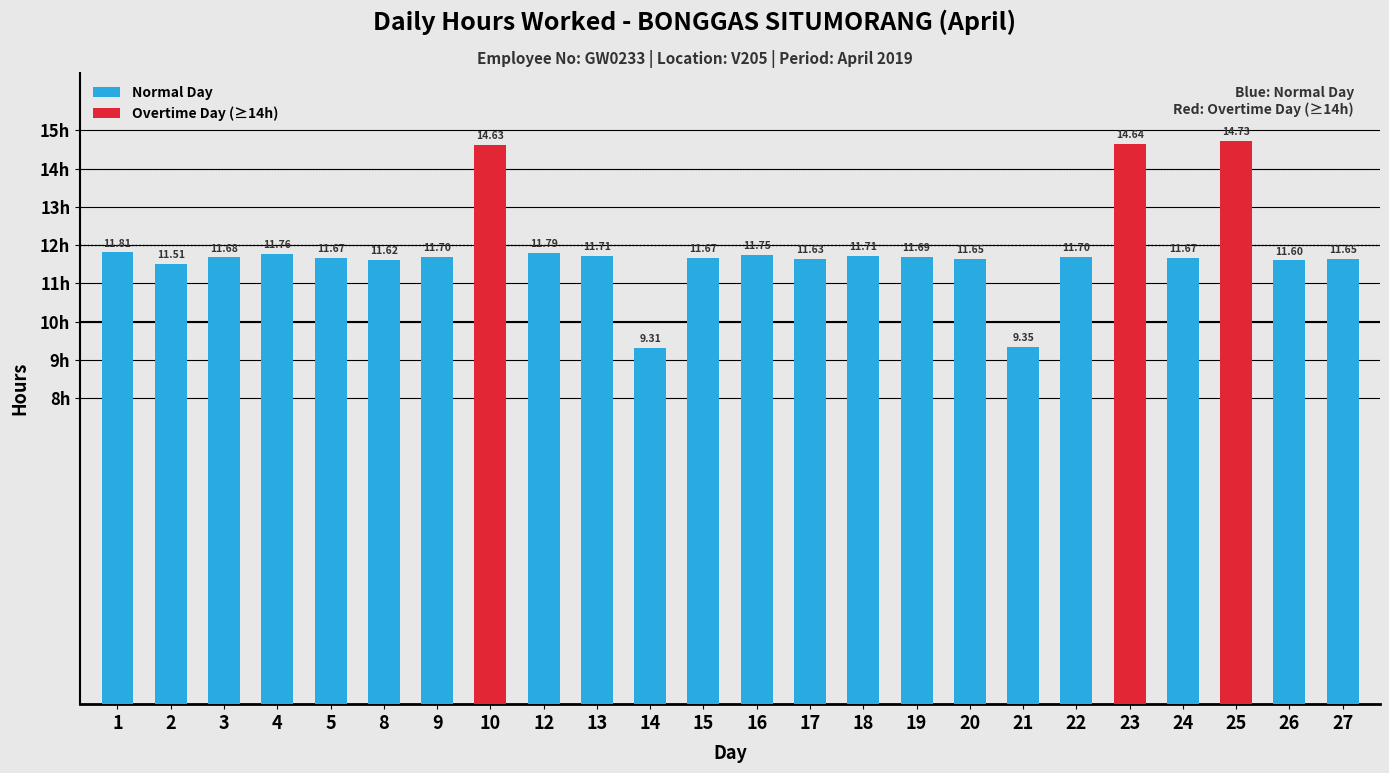

What is the average value?

11.9